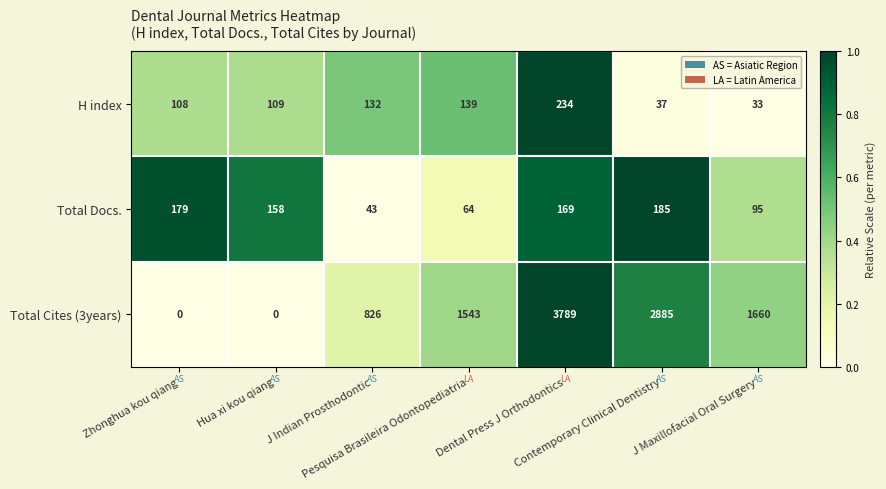

Rank the series by their maximum value, from highest to lowest.

Total Cites (3years), H index, Total Docs.